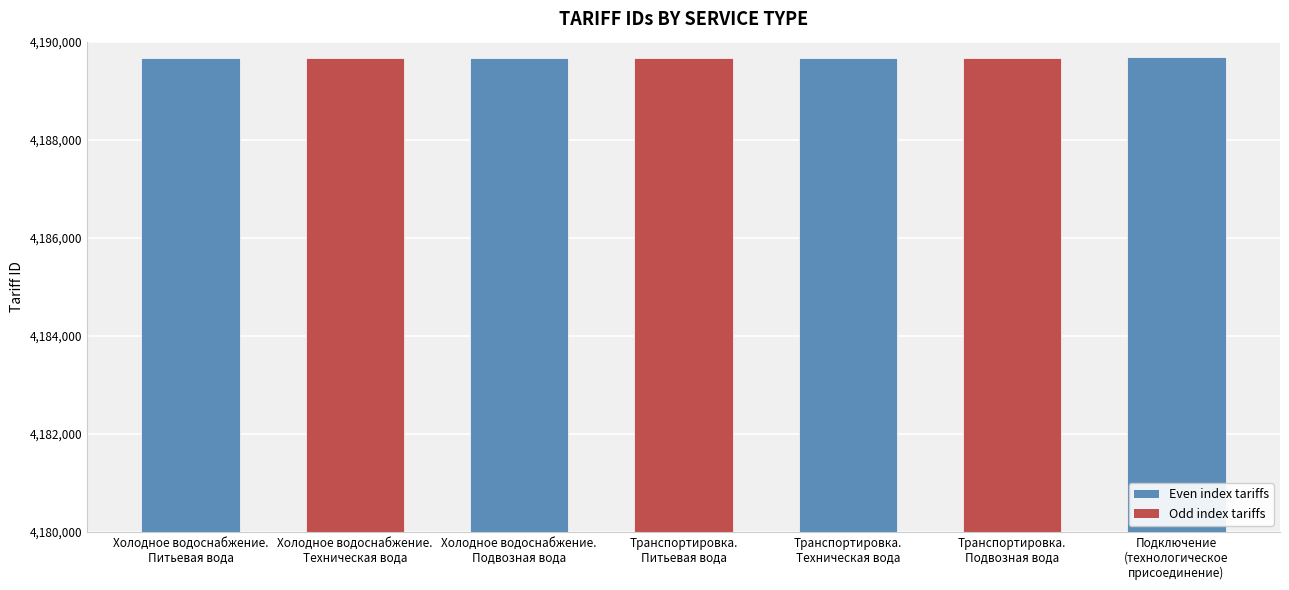

What is the difference between the maximum and minimum values?

6